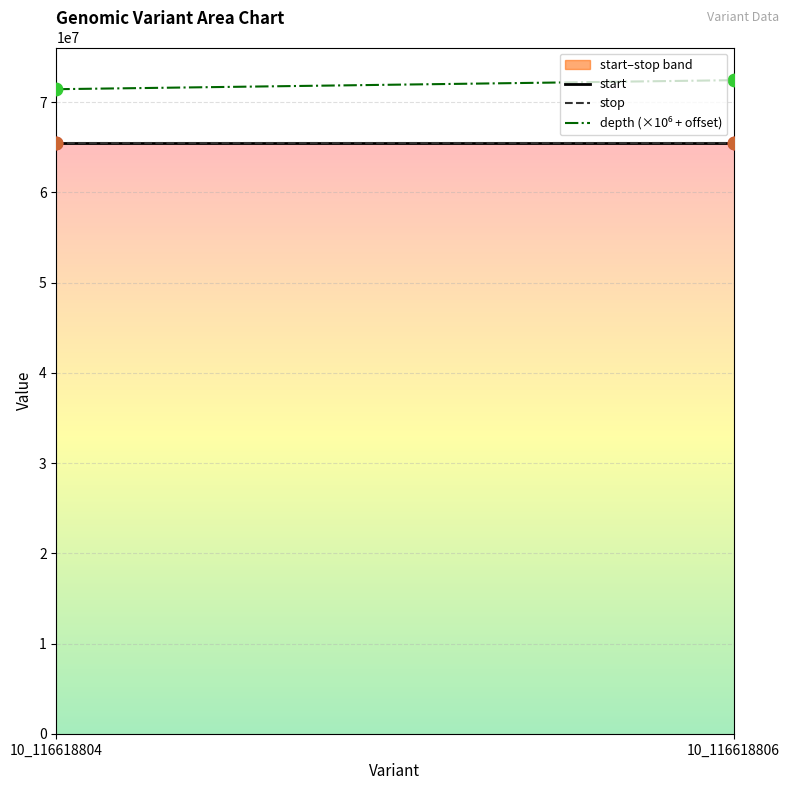

Which series has the widest spread of Y values?

depth (×10⁶ + offset)